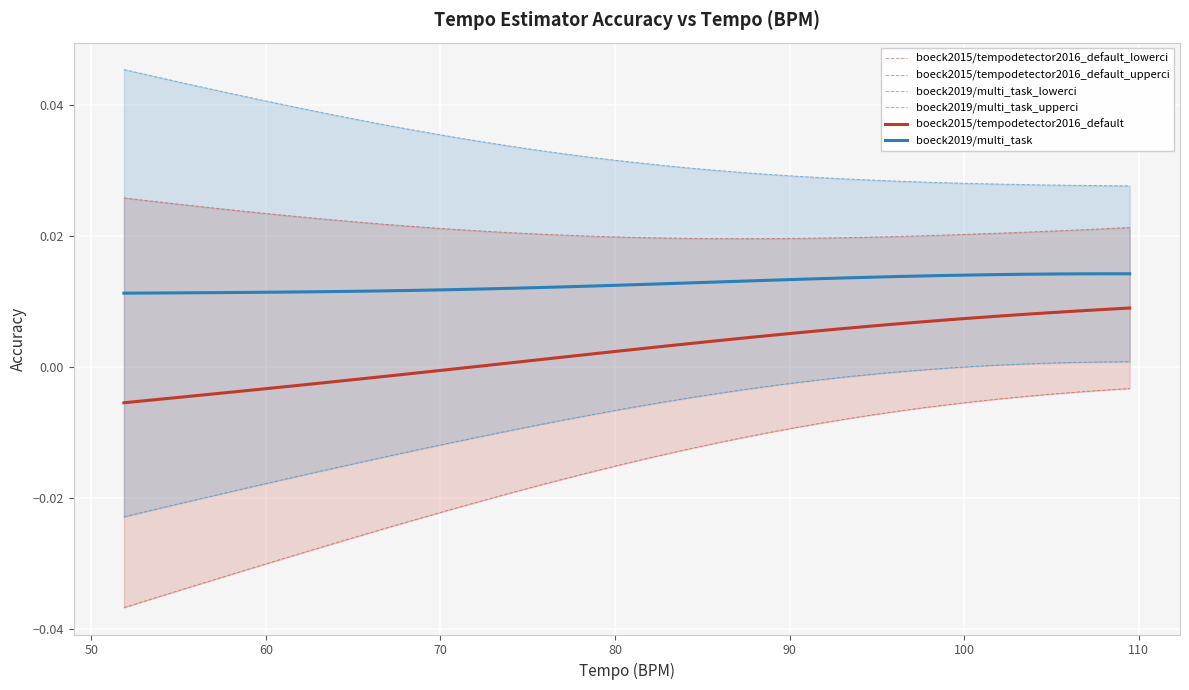

How many lines are shown in the chart?

6